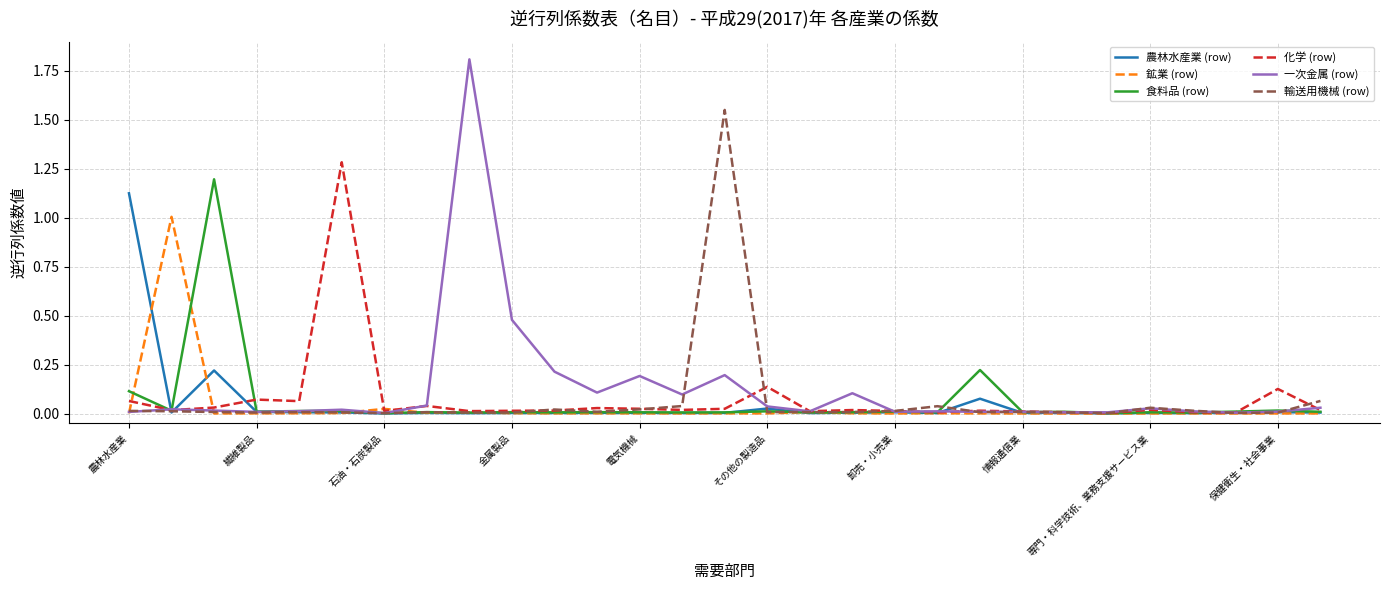

Which series has the widest spread of values?

一次金属 (row)